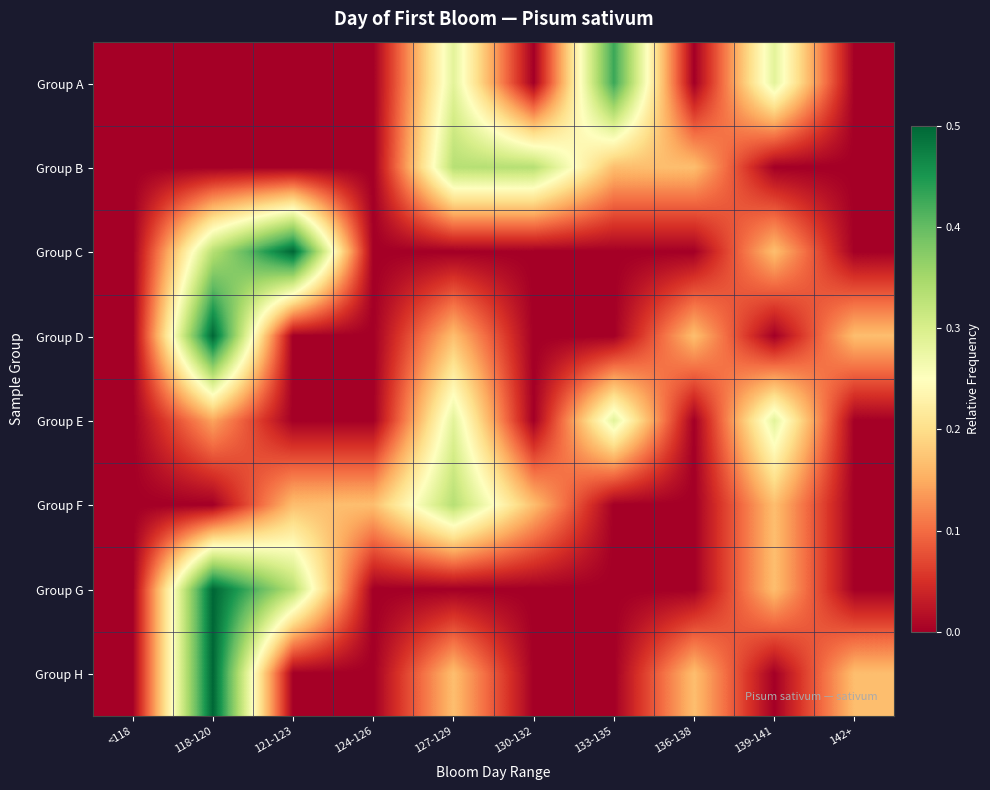

At which category does the chart reach its minimum across all series?

<118